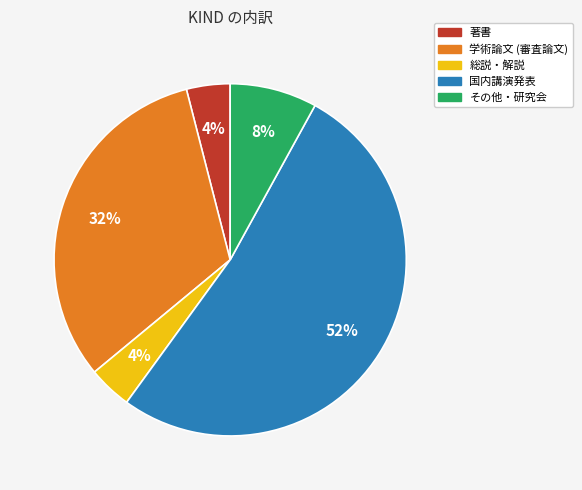

Which category has the biggest portion of the pie?

国内講演発表